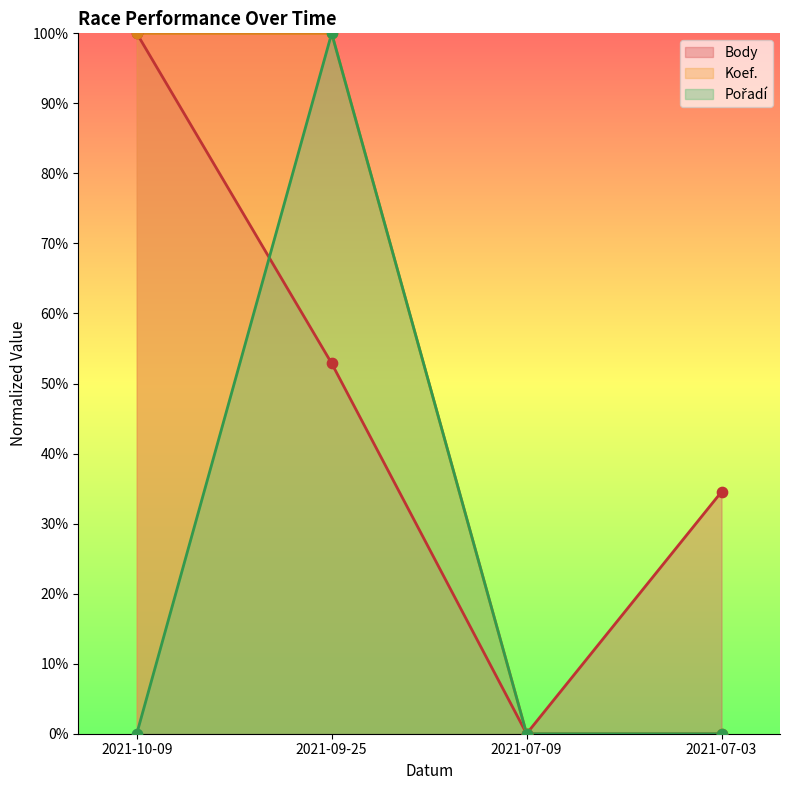

Which series has the largest total across all categories?

Koef.